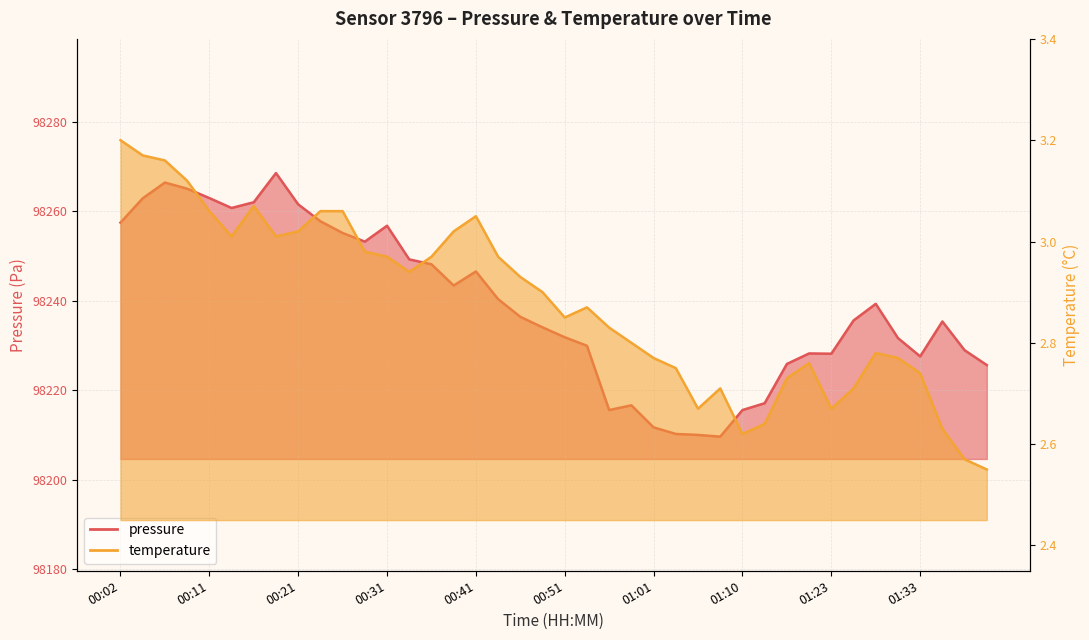

How many lines are shown in the chart?

2